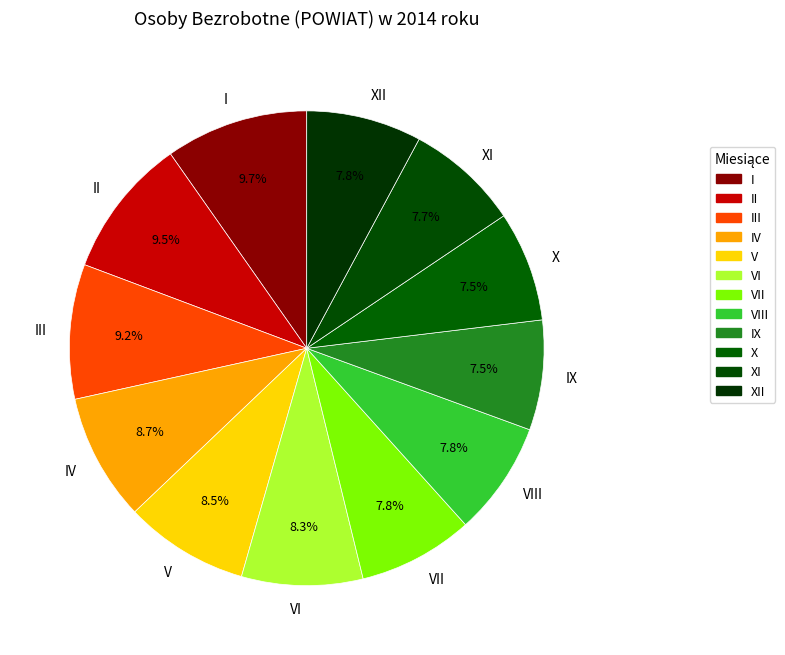

Is there any slice that represents more than half of the pie?

No